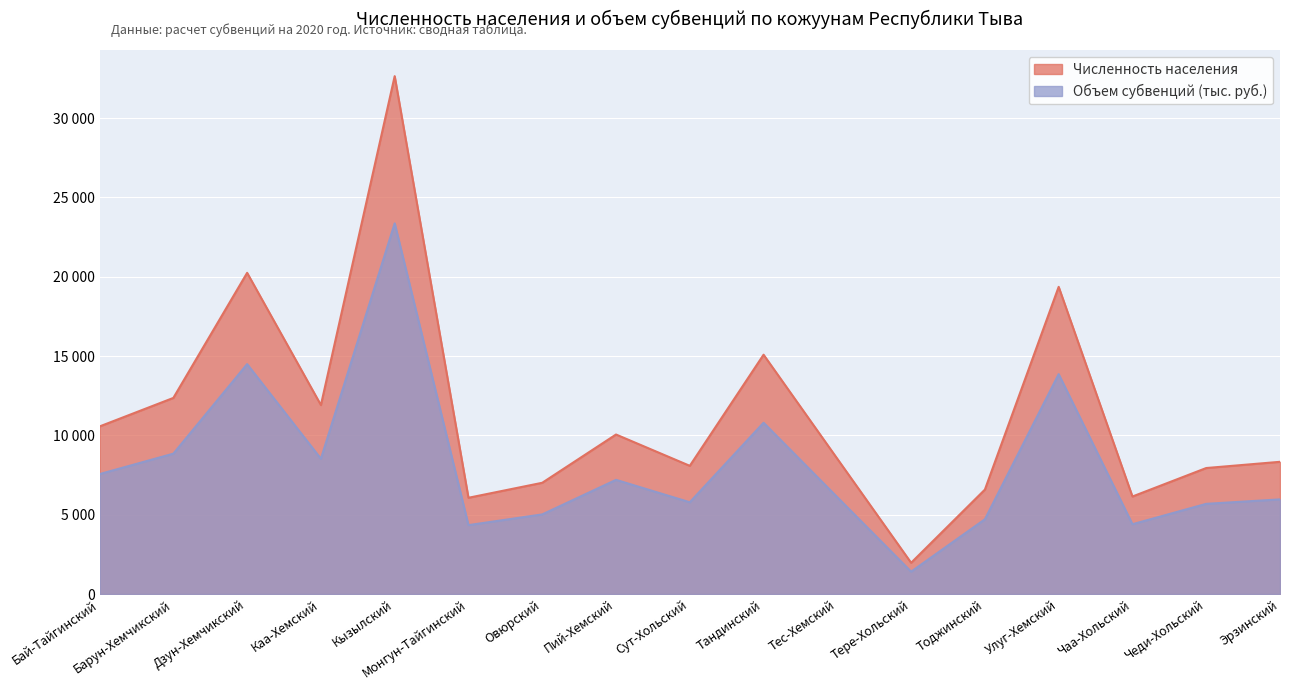

What is the value of the Численность населения point at the 9th from the left?

8081.0